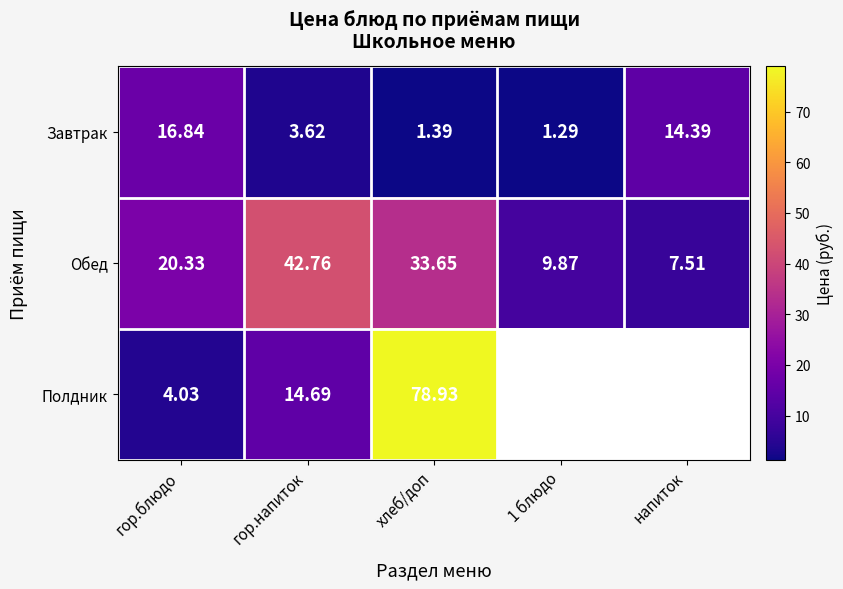

The Полдник series shows 78.9 at хлеб/доп. True or false?

True